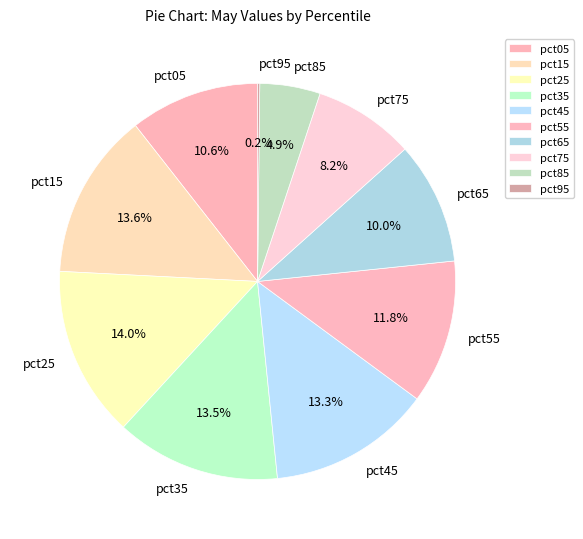

Approximately how many times larger is the value at pct25 compared to pct45?

1.1